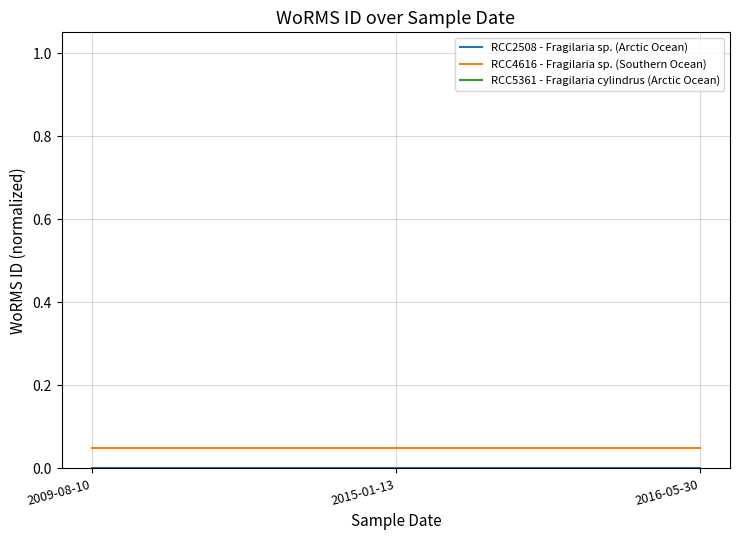

What are all the series names shown in the legend?

RCC2508 - Fragilaria sp. (Arctic Ocean), RCC4616 - Fragilaria sp. (Southern Ocean), RCC5361 - Fragilaria cylindrus (Arctic Ocean)